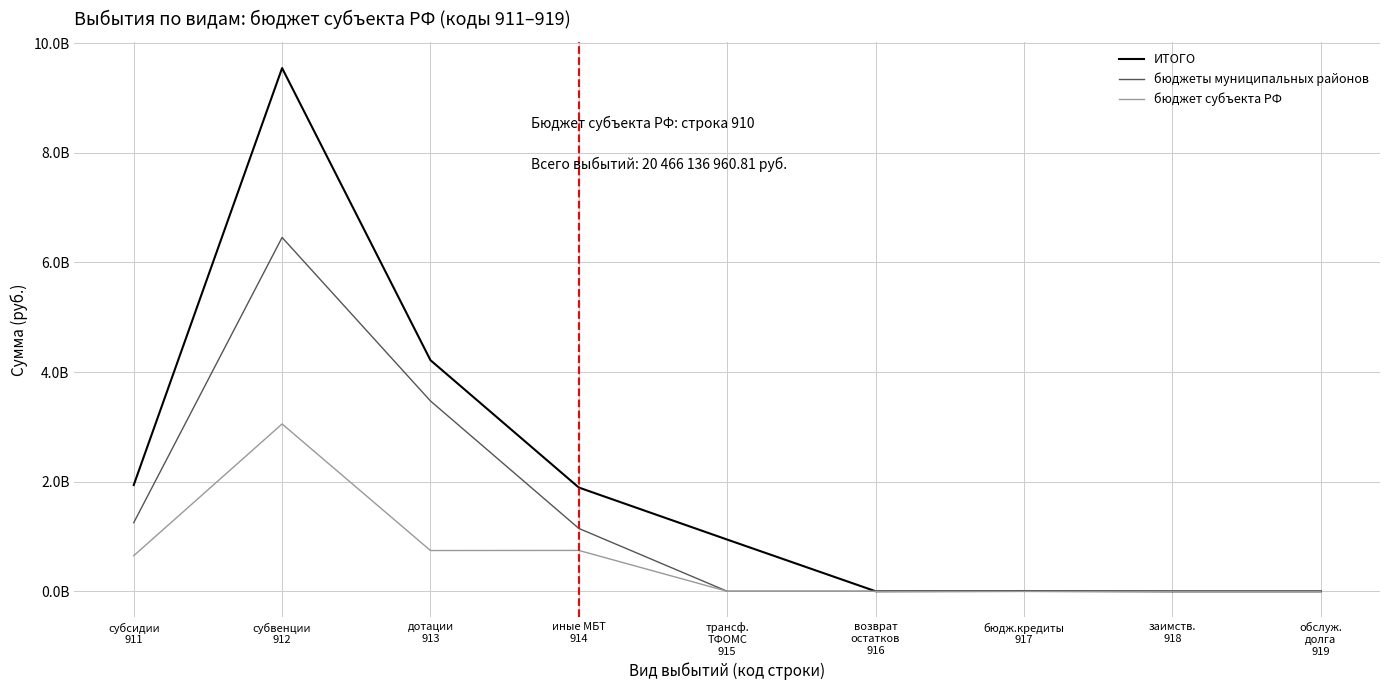

What is the sum of all бюджеты муниципальных районов values?

12329634687.6